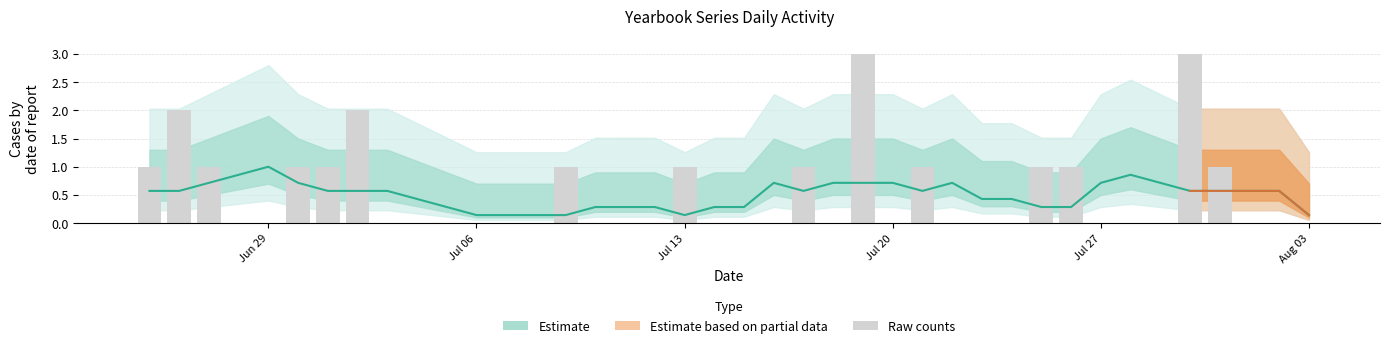

What is the maximum value shown in the chart?

3.0